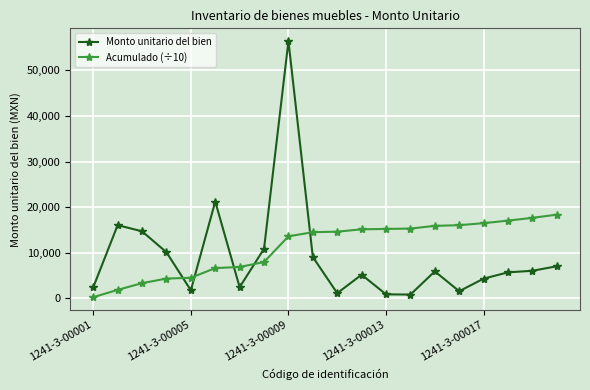

What are all the series names shown in the legend?

Monto unitario del bien, Acumulado (÷10)